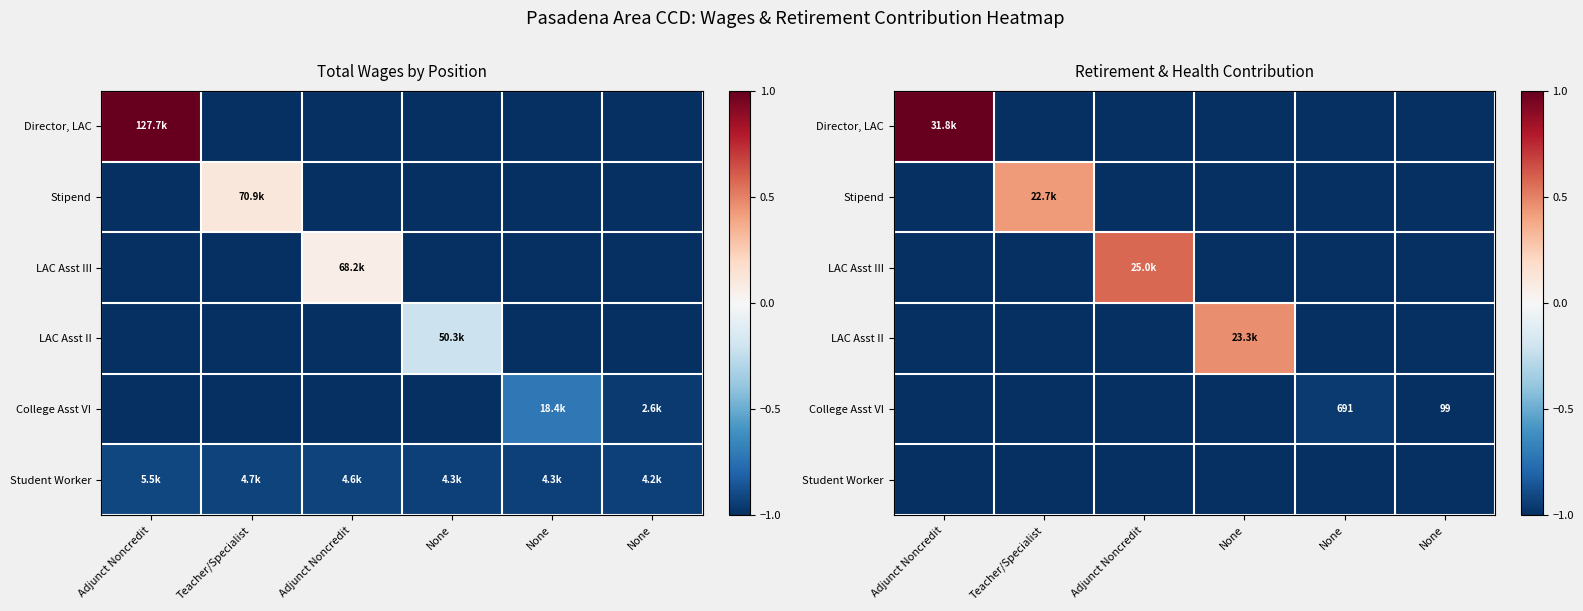

How many series are shown in this chart?

6